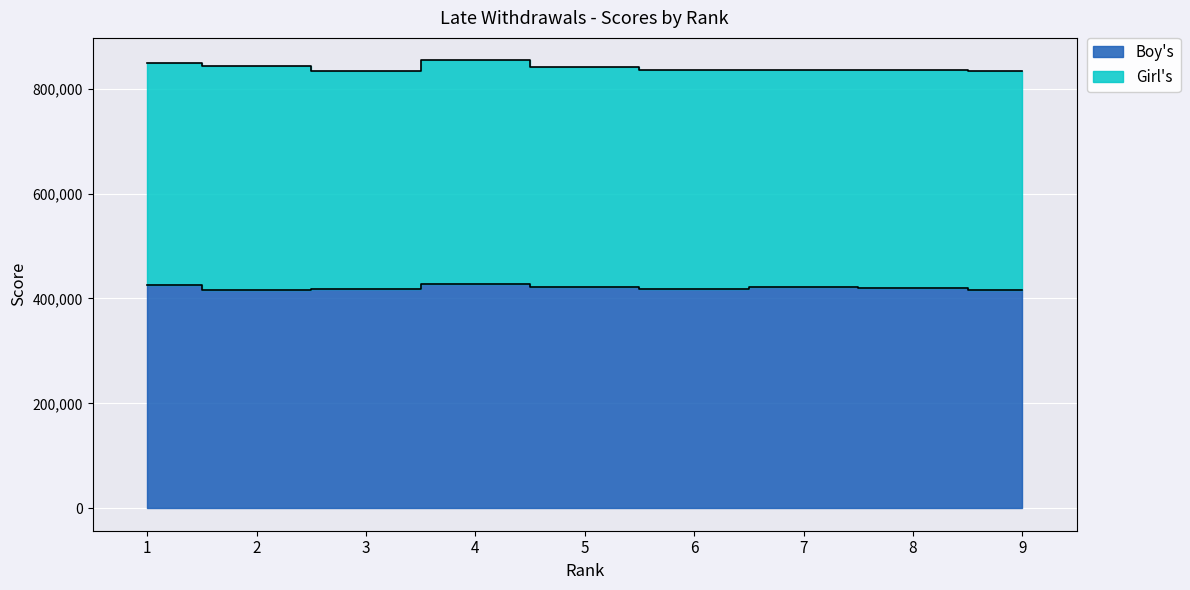

What is the difference between the maximum and minimum values?

12358